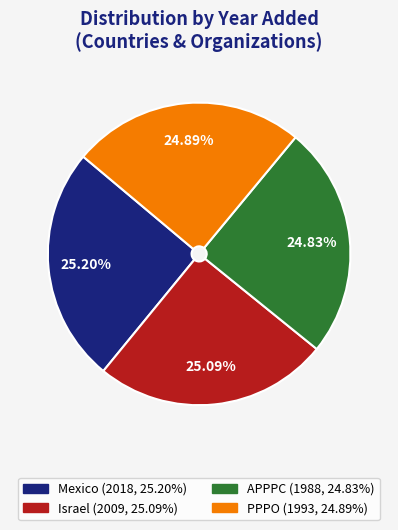

Is there a majority slice in this chart?

No